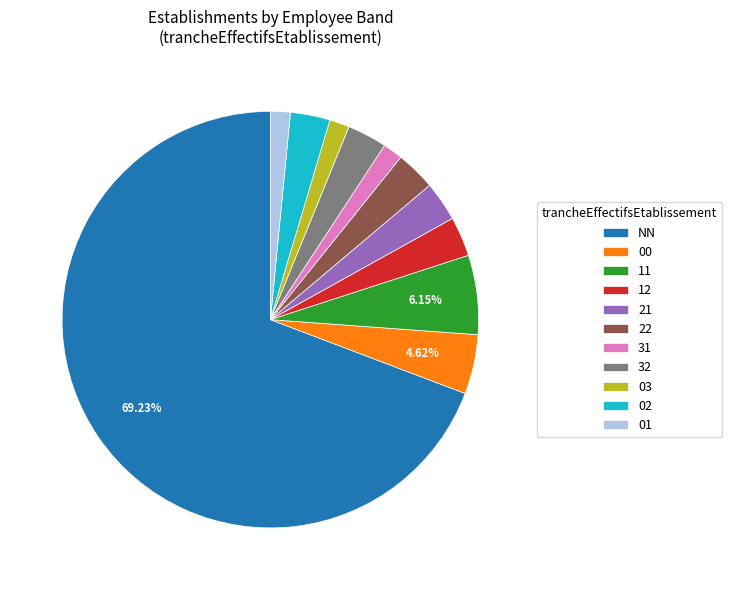

Does 11 account for over 50% of the chart?

No